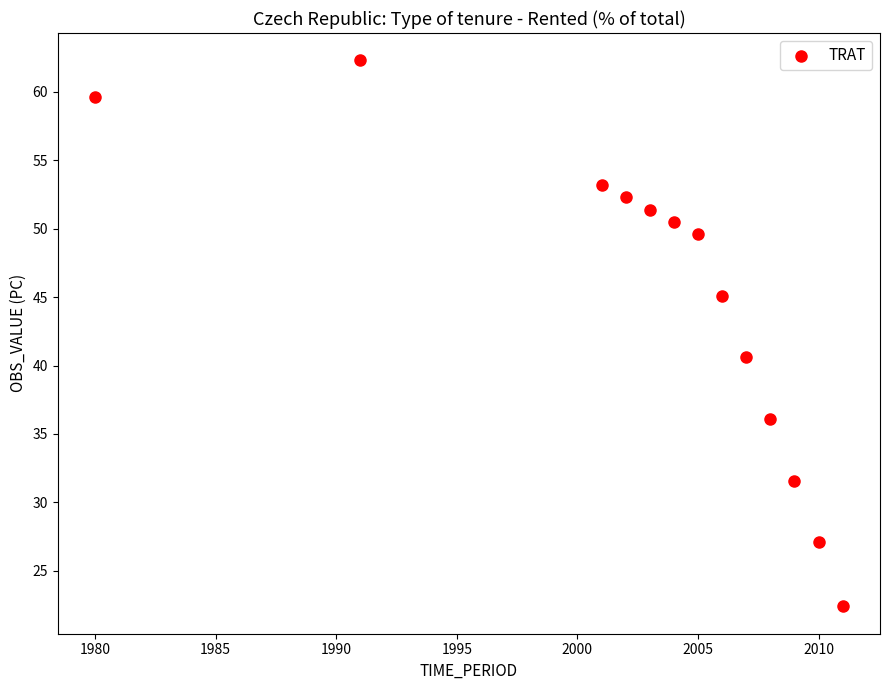

What Y value in the scatter plot is closest to 42?

40.6